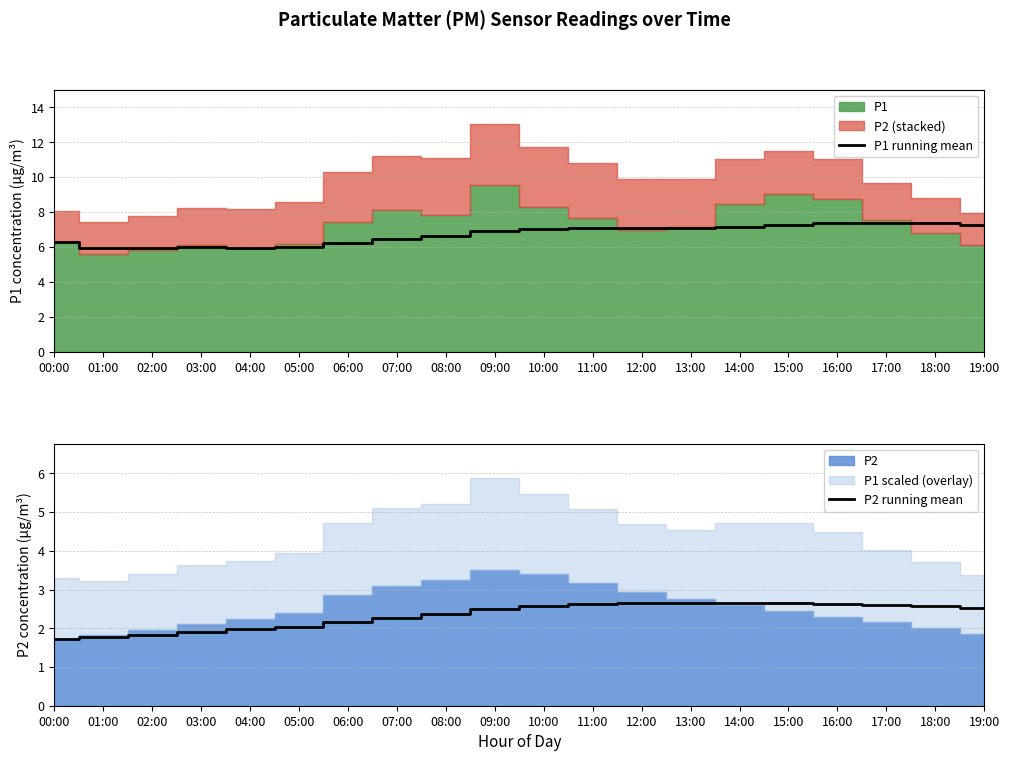

Read the P1 running mean value at 08:00.

6.6